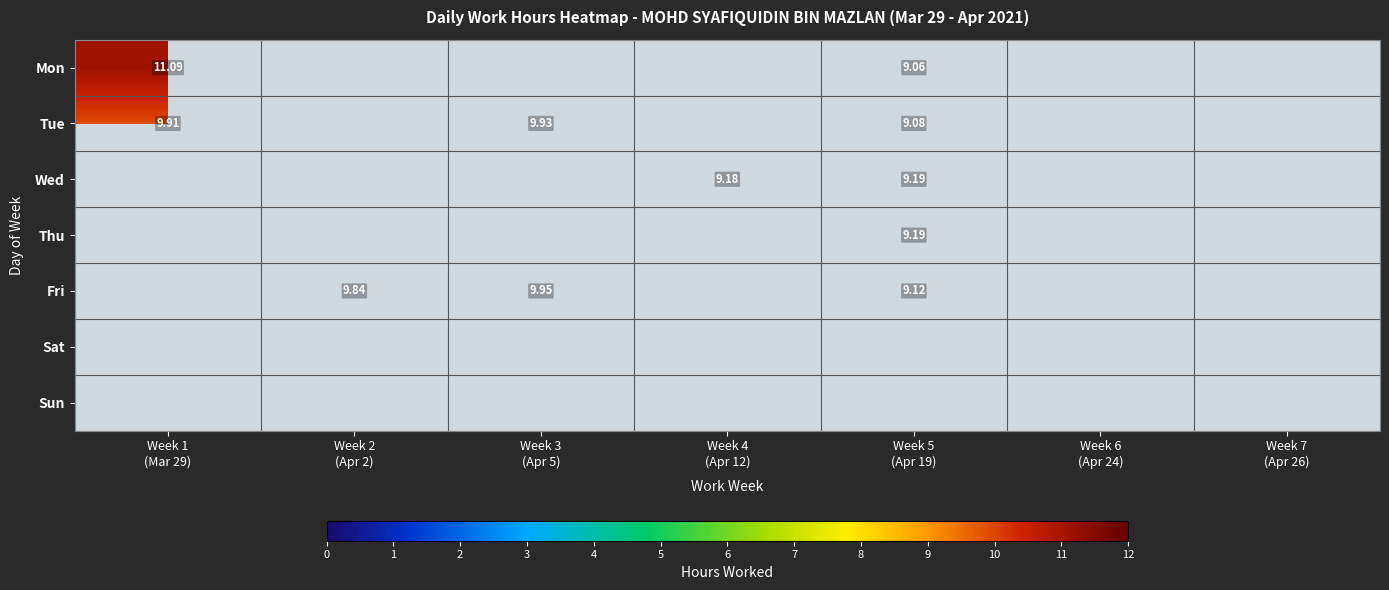

How many positive values does the Tue series have?

3